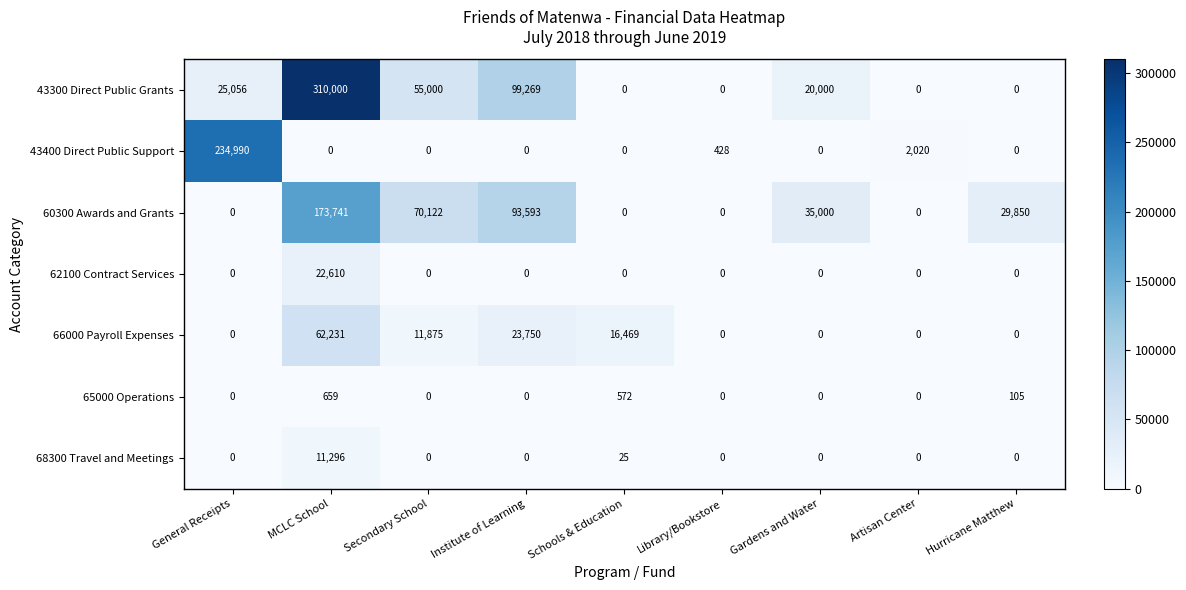

What is the difference between the 43300 Direct Public Grants values at General Receipts and Library/Bookstore?

25056